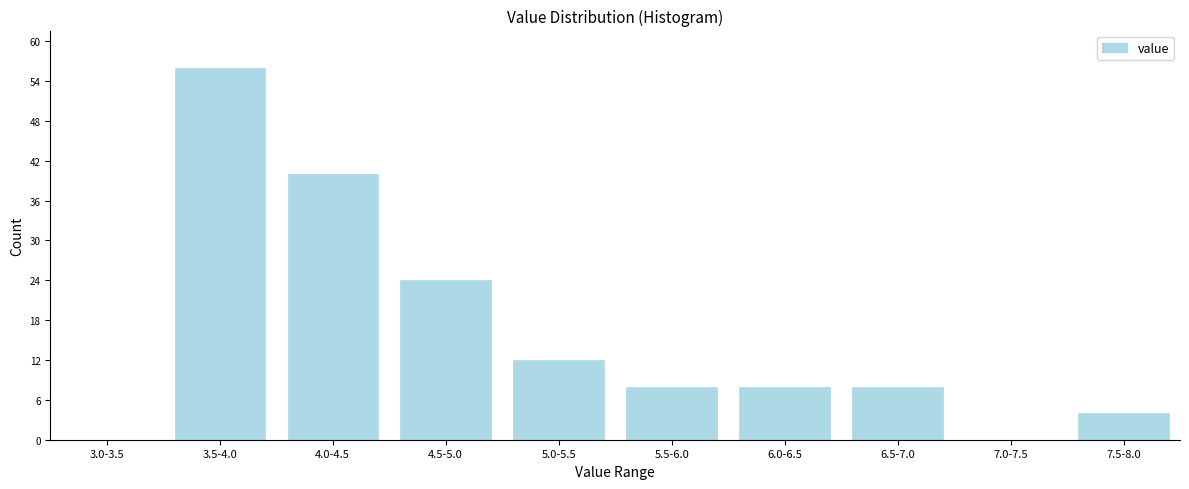

Reading right to left, extract all data points from this chart.

7.5-8.0=4	7.0-7.5=0	6.5-7.0=8	6.0-6.5=8	5.5-6.0=8	5.0-5.5=12	4.5-5.0=24	4.0-4.5=40	3.5-4.0=56	3.0-3.5=0